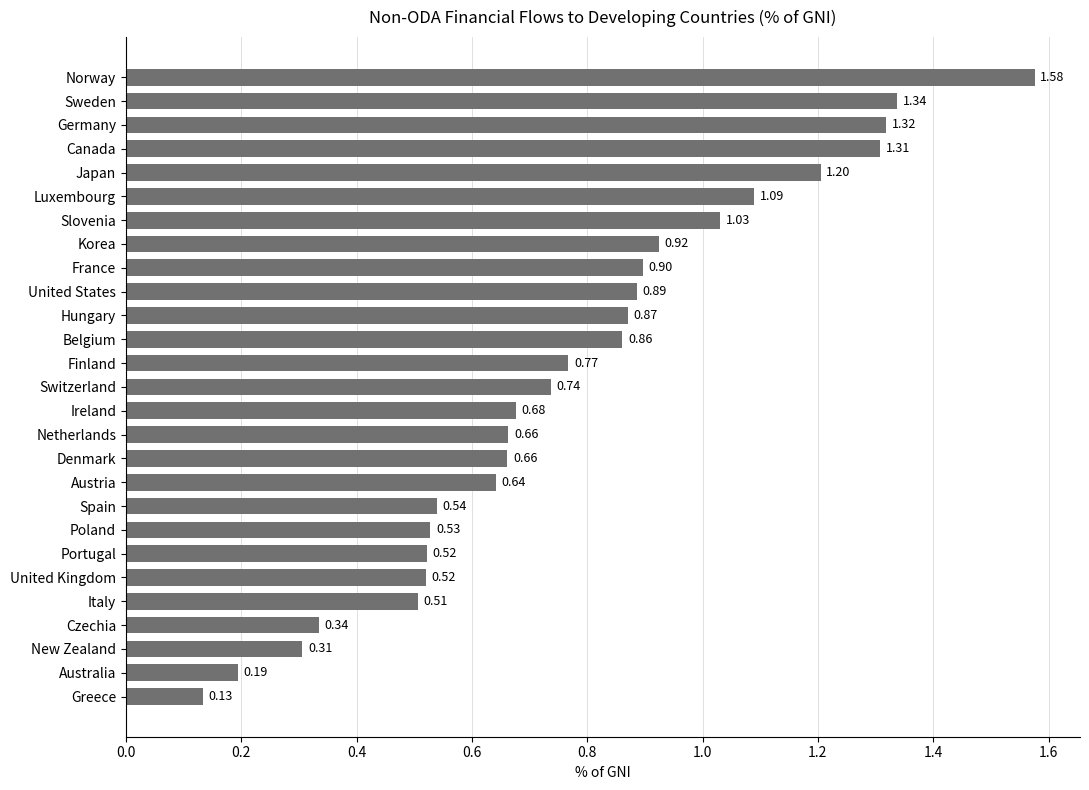

What is the sum of the values at Germany and Korea?

2.2